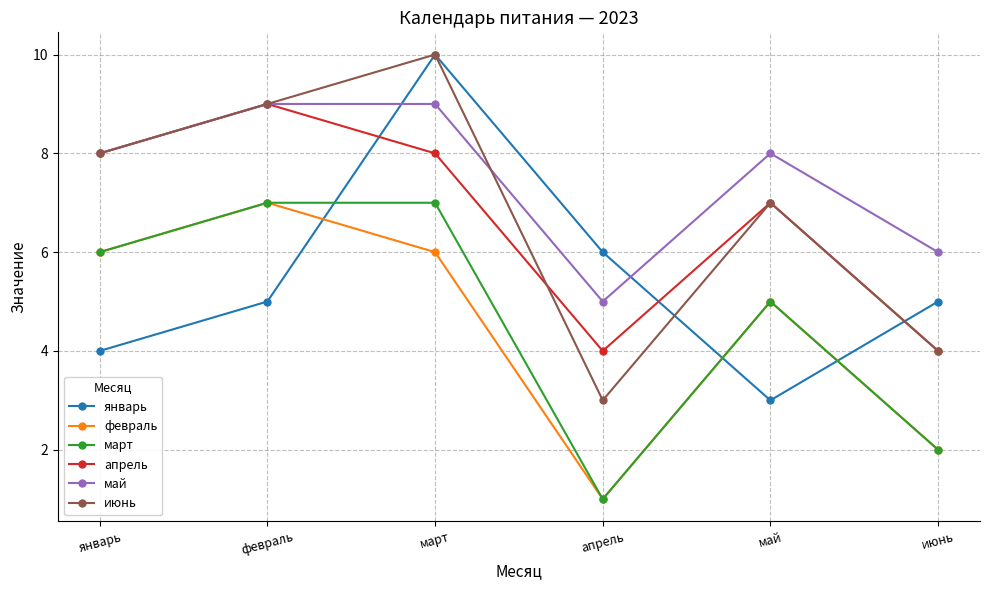

The value of январь at февраль is 9. True or false?

False